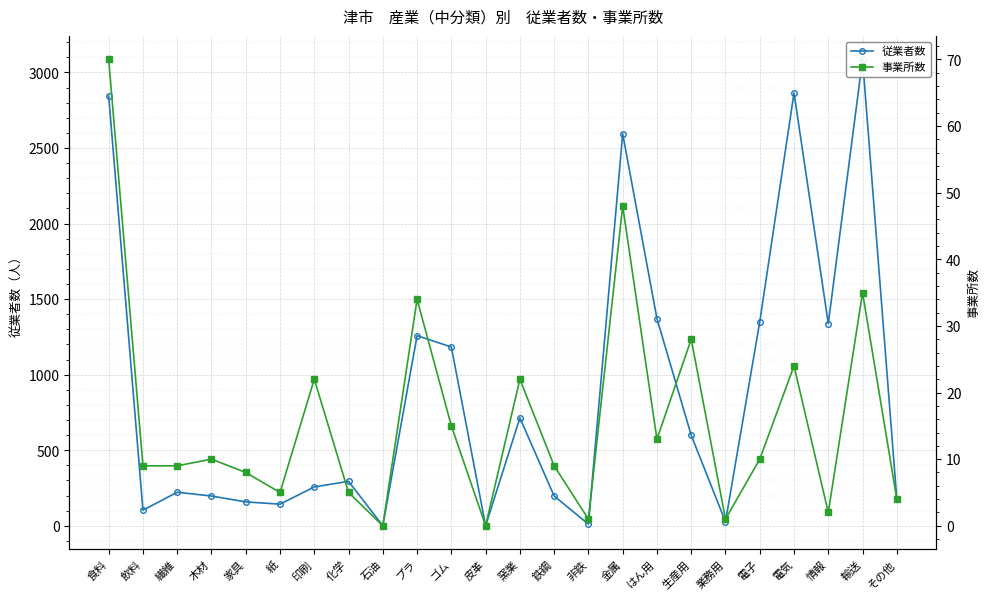

True or false: 事業所数 and 従業者数 intersect in this chart.

False